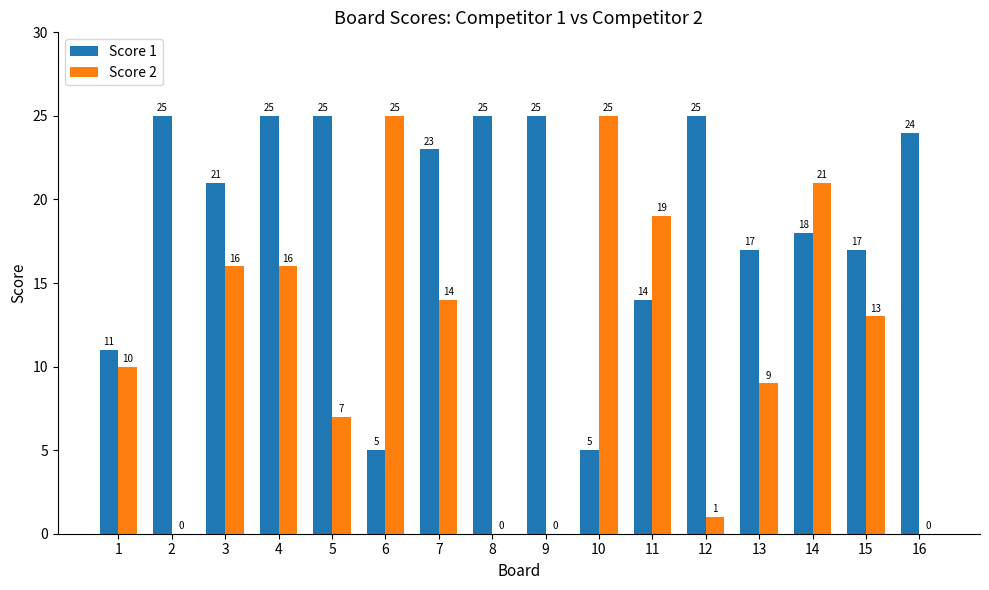

Between 13 and 14, which series saw the biggest shift?

Score 2